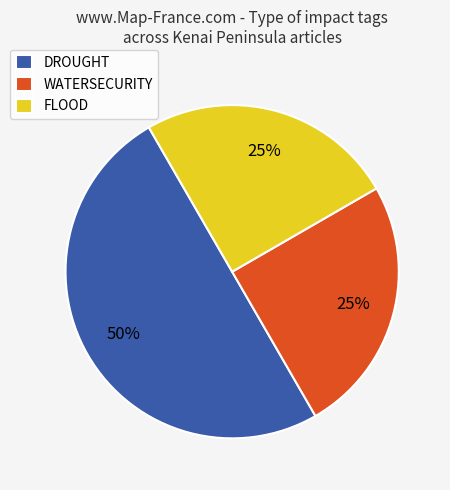

To the nearest percent, what is the difference between the largest and smallest slice percentages?

25%